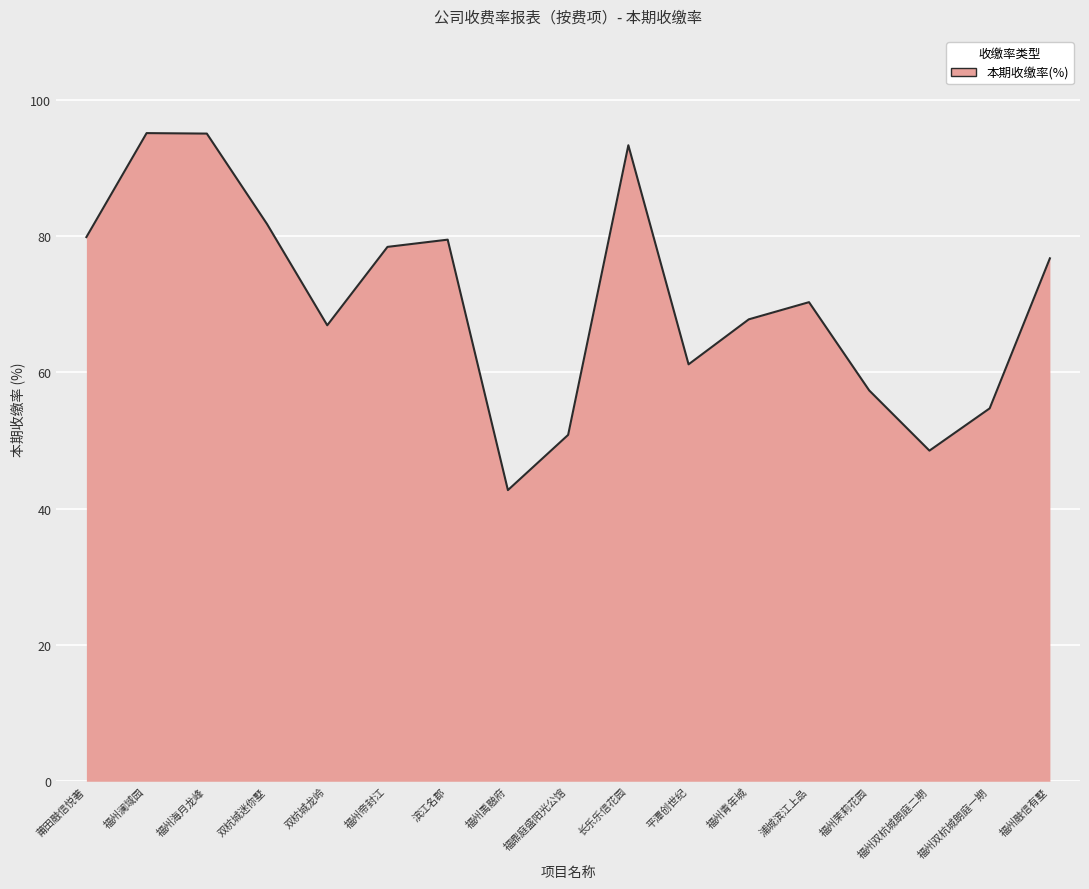

What is the minimum value shown in the chart?

42.7